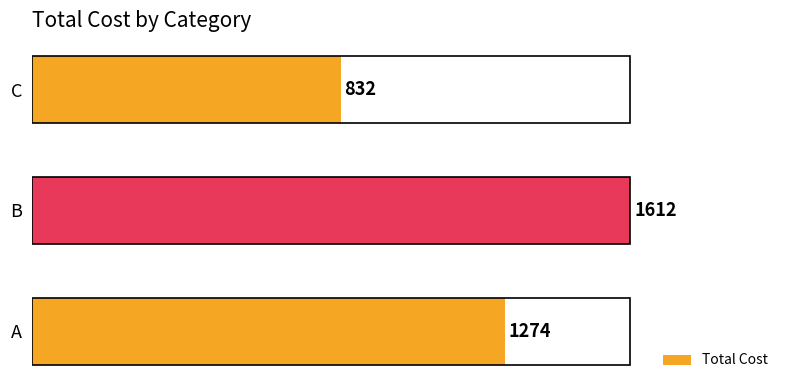

How many values are between 832 and 1612?

3